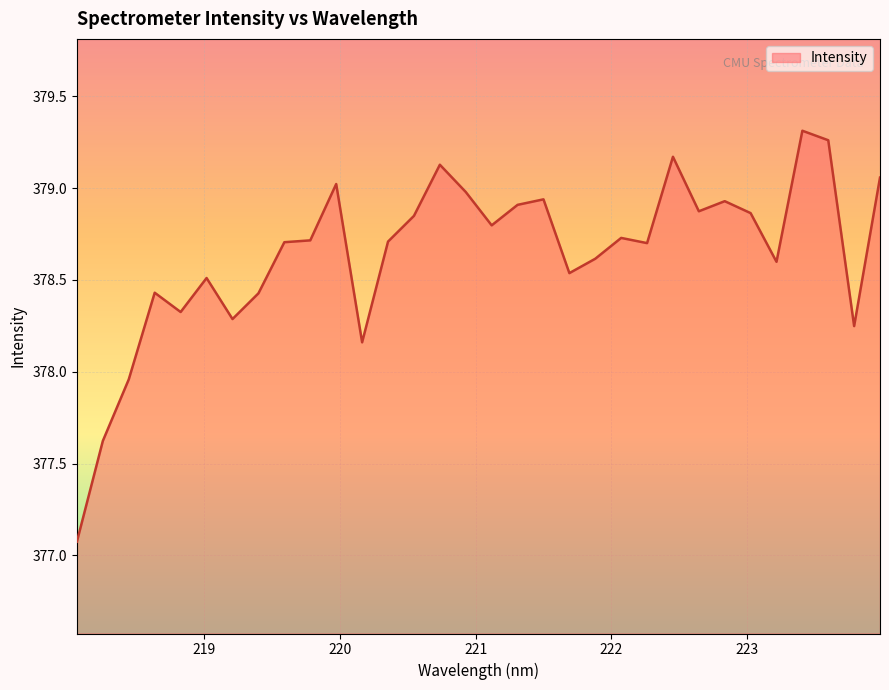

What is the difference between the maximum and minimum values?

2.2